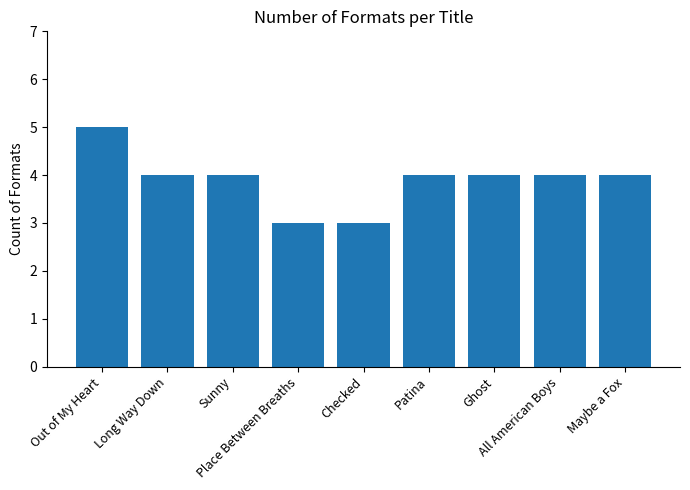

What is the smallest value displayed?

3